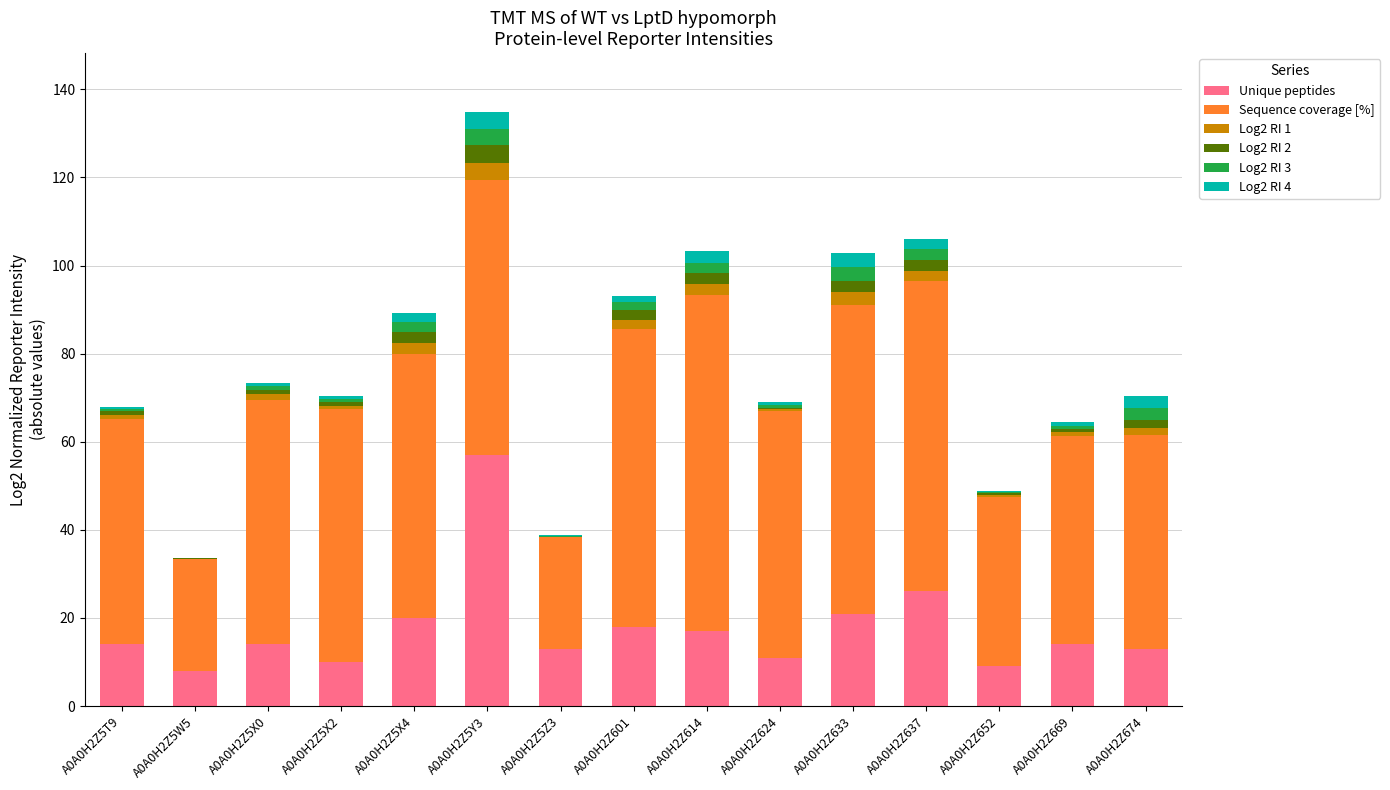

What is the highest value of the Unique peptides series?

57.0